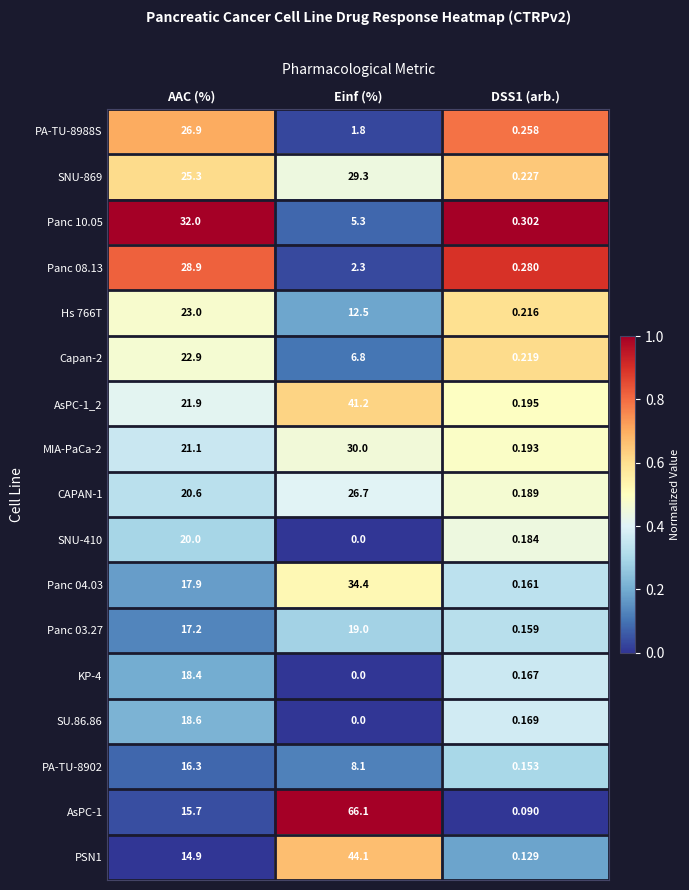

What is the total value across all series at Einf (%)?

327.6